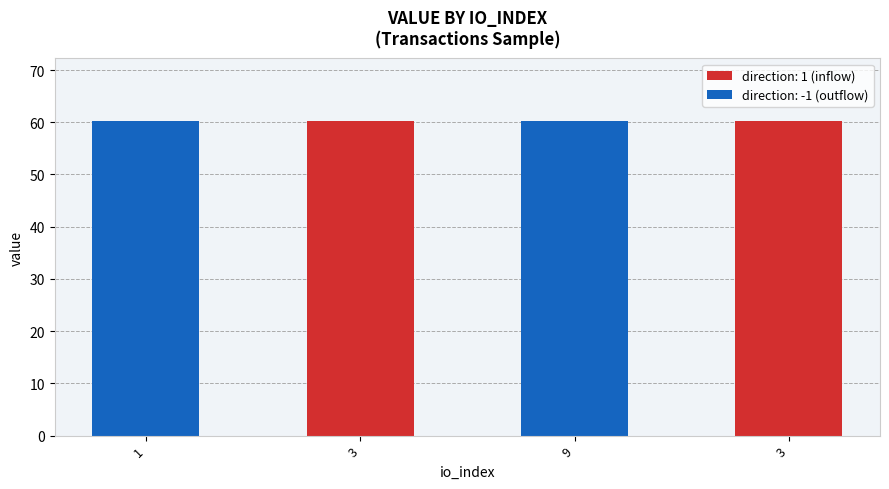

How many negative values does the direction series have?

2